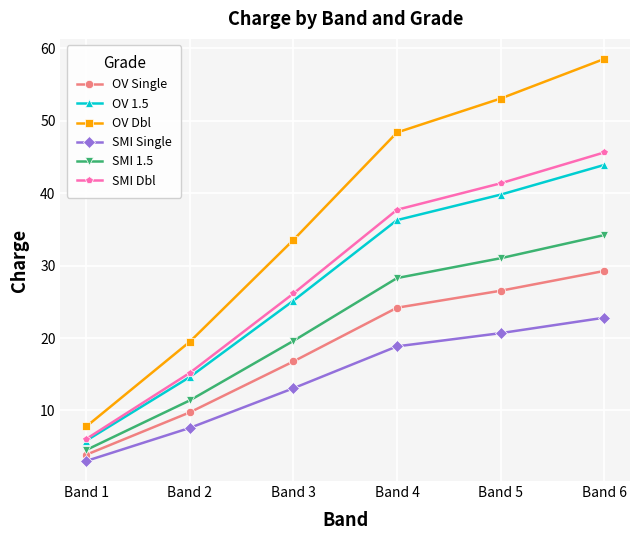

Where does the OV Dbl series first go above 48?

Band 4